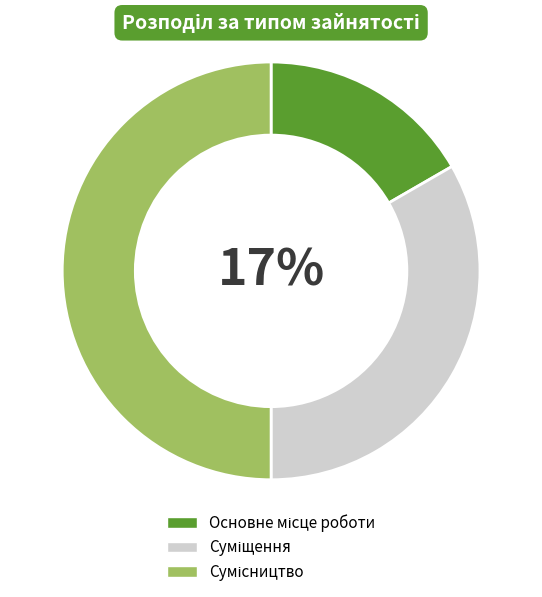

Is there any slice that represents more than half of the pie?

No